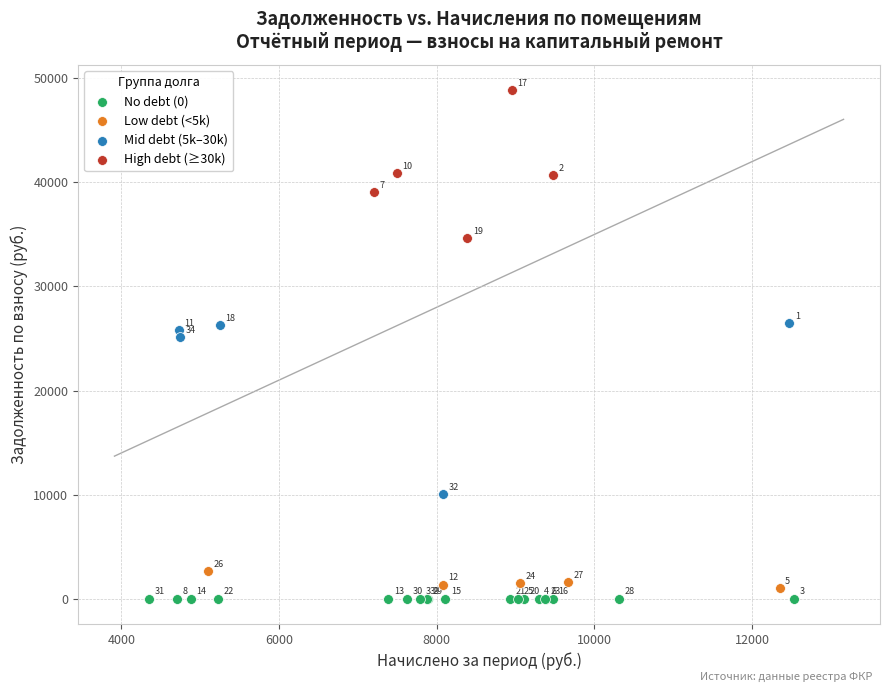

Which series reaches the minimum Y coordinate?

No debt (0)